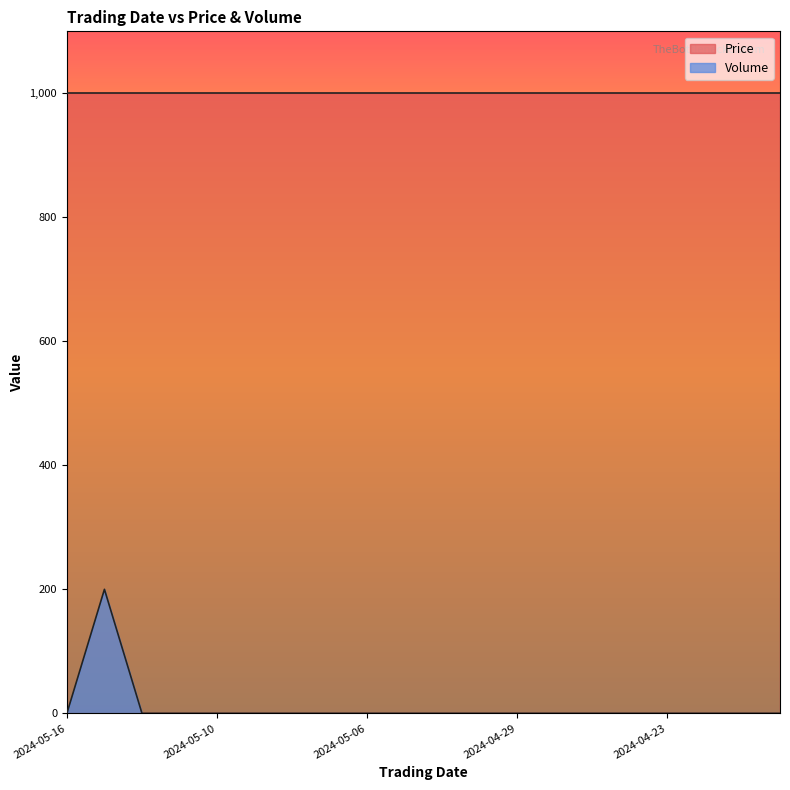

List the labels in order of value, smallest first.

2024-05-16, 2024-05-14, 2024-05-13, 2024-05-10, 2024-05-09, 2024-05-08, 2024-05-07, 2024-05-06, 2024-05-03, 2024-05-02, 2024-04-30, 2024-04-29, 2024-04-26, 2024-04-25, 2024-04-24, 2024-04-23, 2024-04-18, 2024-04-17, 2024-04-16, 2024-05-15